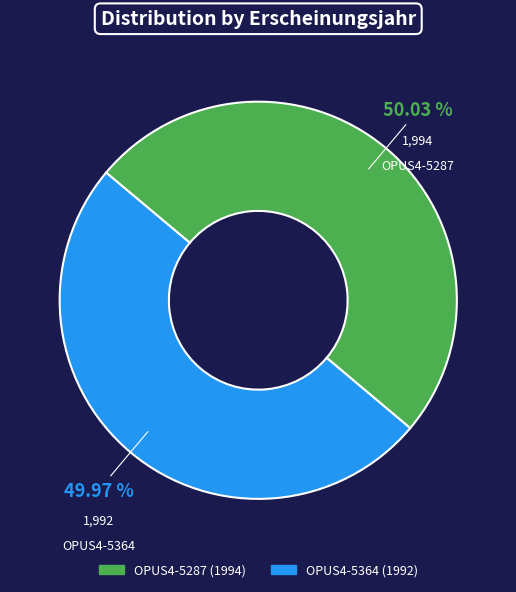

Is there any slice that represents more than half of the pie?

Yes